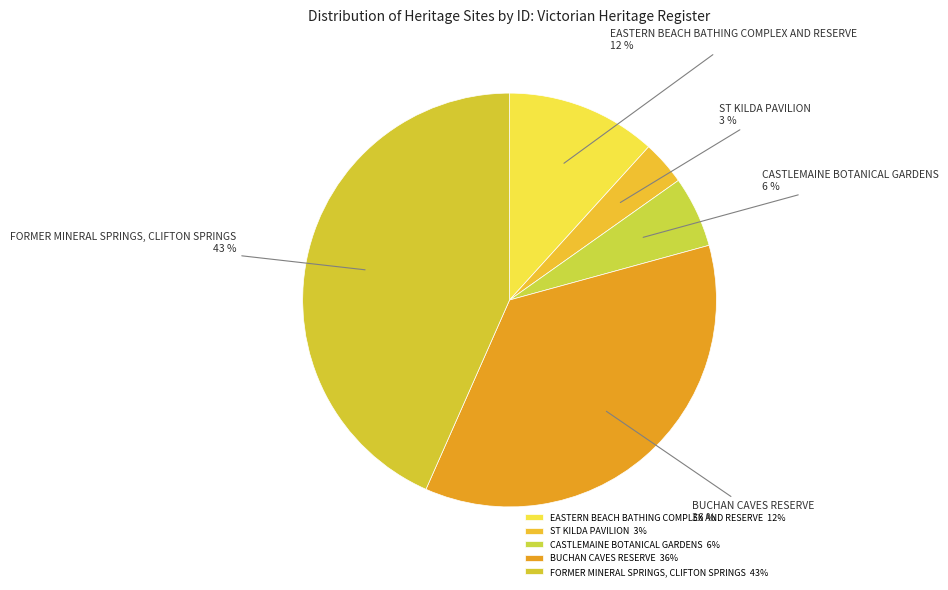

Is there any slice that represents more than half of the pie?

No